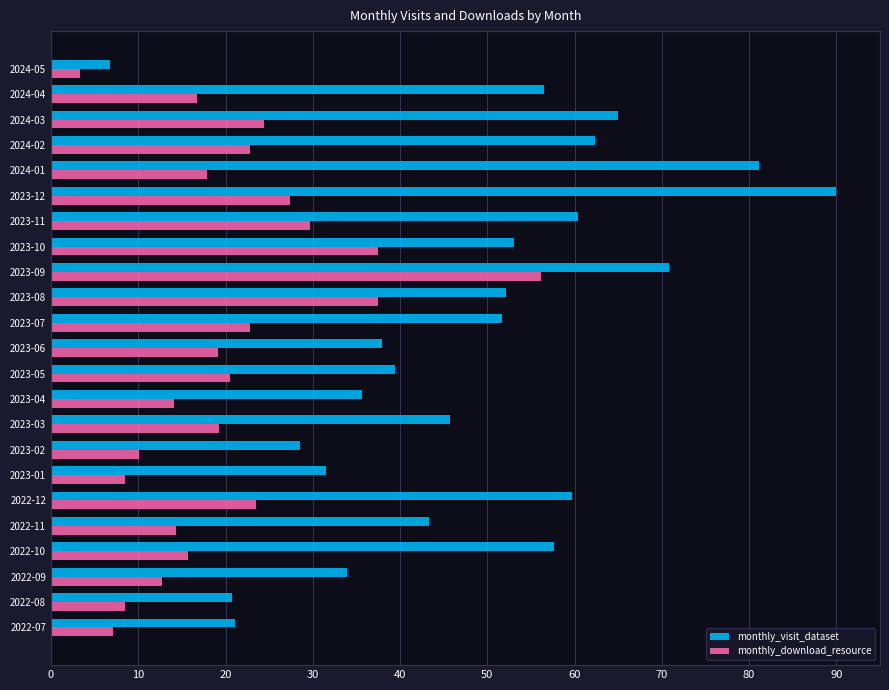

Where is monthly_visit_dataset nearest to the value 48?

2023-03